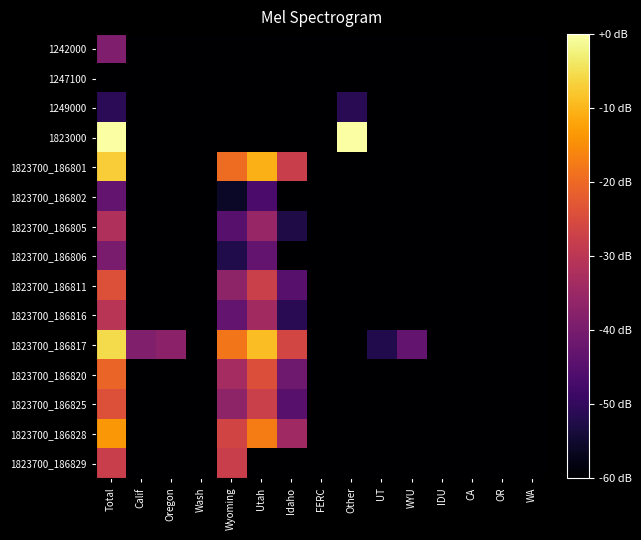

Count the number of data series in this chart.

15